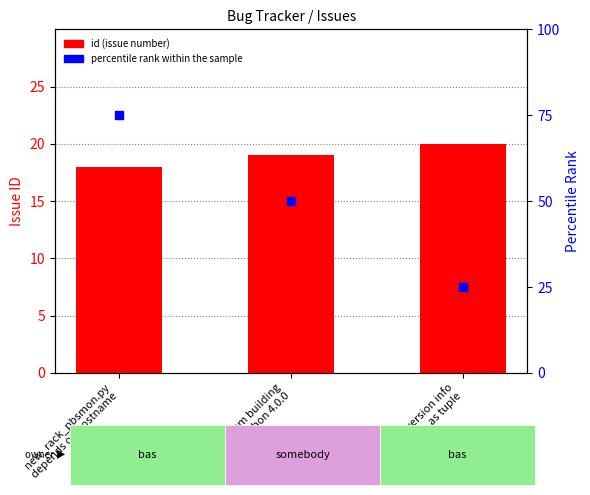

Which series contains the lowest Y value?

id (issue number)